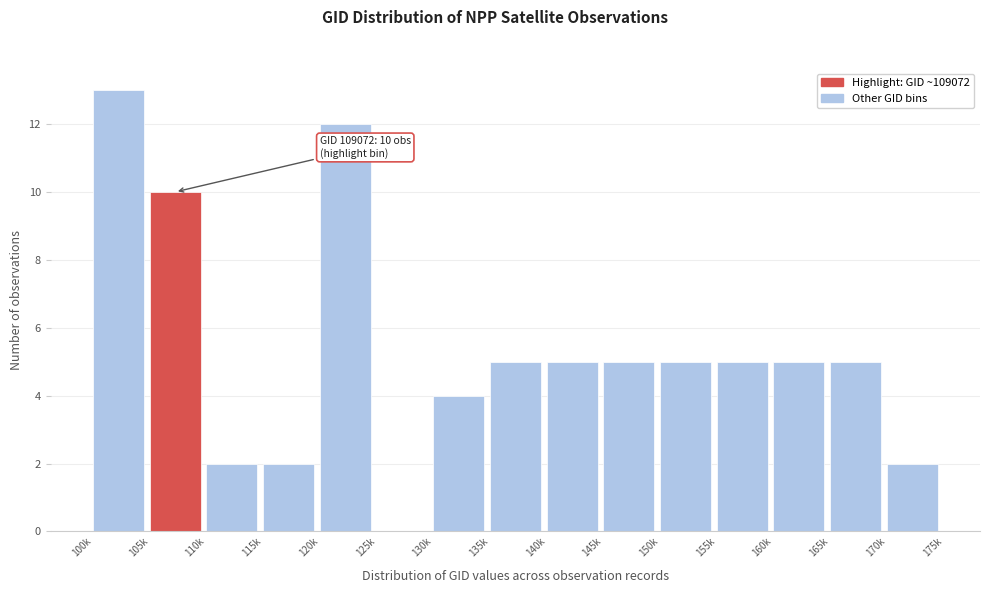

Reading right to left, list all the values displayed in this chart.

170k=2	165k=5	160k=5	155k=5	150k=5	145k=5	140k=5	135k=5	130k=4	125k=0	120k=12	115k=2	110k=2	105k=10	100k=13